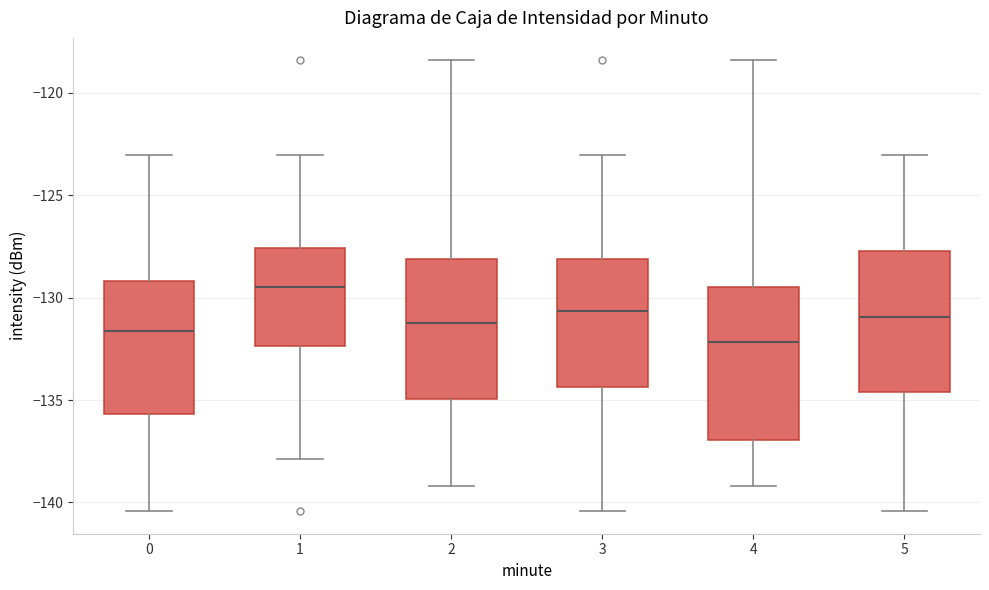

Reading left to right, read every box against the y-axis: the position of its median line, the range the box covers, and the ends of its whiskers. The values are not printed on the chart, so give them approximately, as read against the axis.

0: median -131.5, box -135.5 to -129.0, whiskers -140.5 to -123.0
1: median -129.5, box -132.5 to -127.5, whiskers -138.0 to -123.0
2: median -131.0, box -135.0 to -128.0, whiskers -139.0 to -118.5
3: median -130.5, box -134.5 to -128.0, whiskers -140.5 to -123.0
4: median -132.0, box -137.0 to -129.5, whiskers -139.0 to -118.5
5: median -131.0, box -134.5 to -127.5, whiskers -140.5 to -123.0